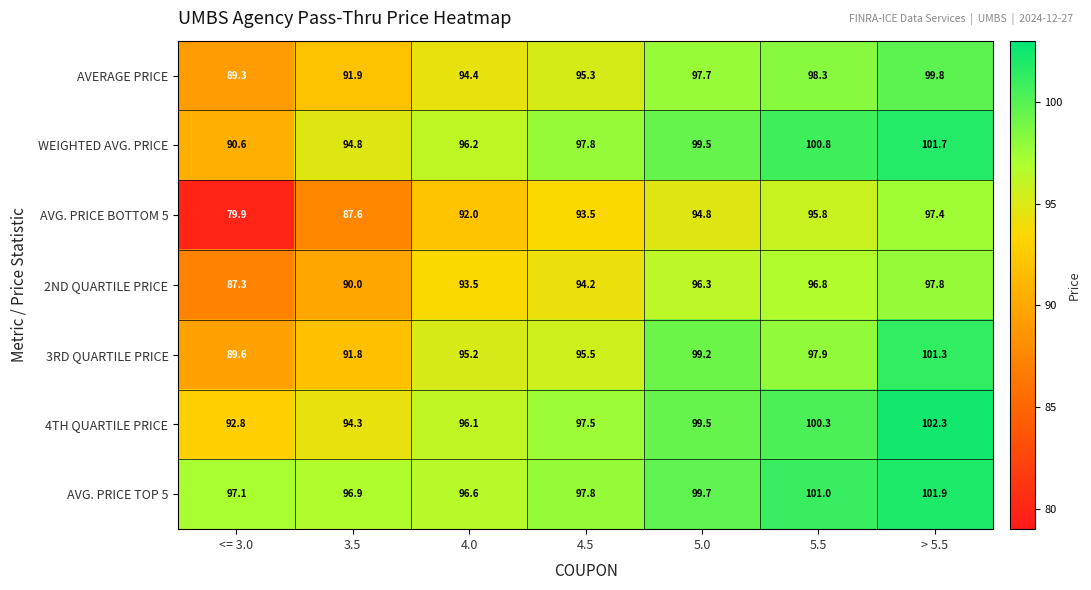

Which series has the widest spread of values?

AVG. PRICE BOTTOM 5